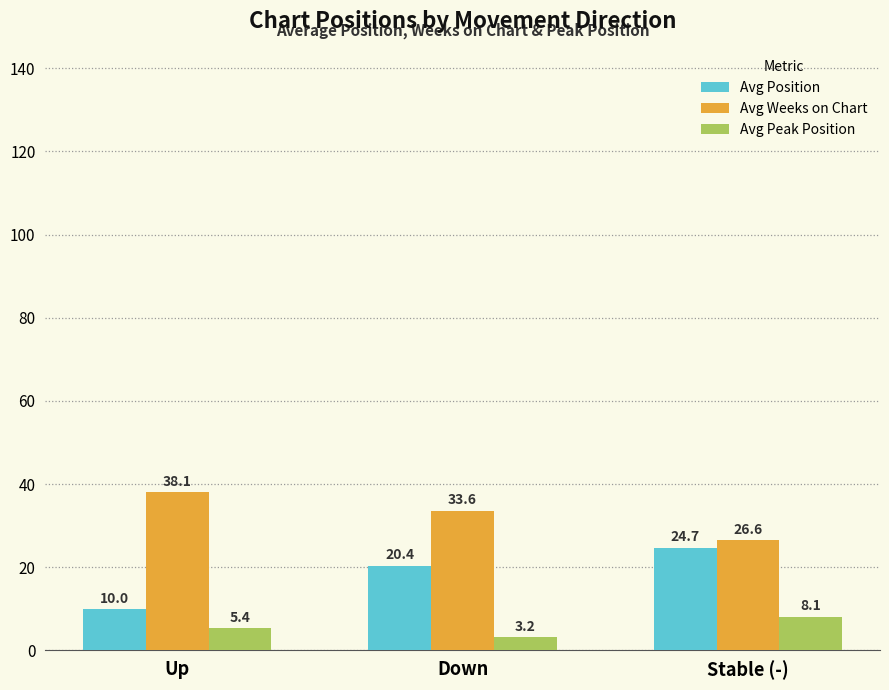

What is the difference between the maximum and minimum values in the Avg Position series?

14.7